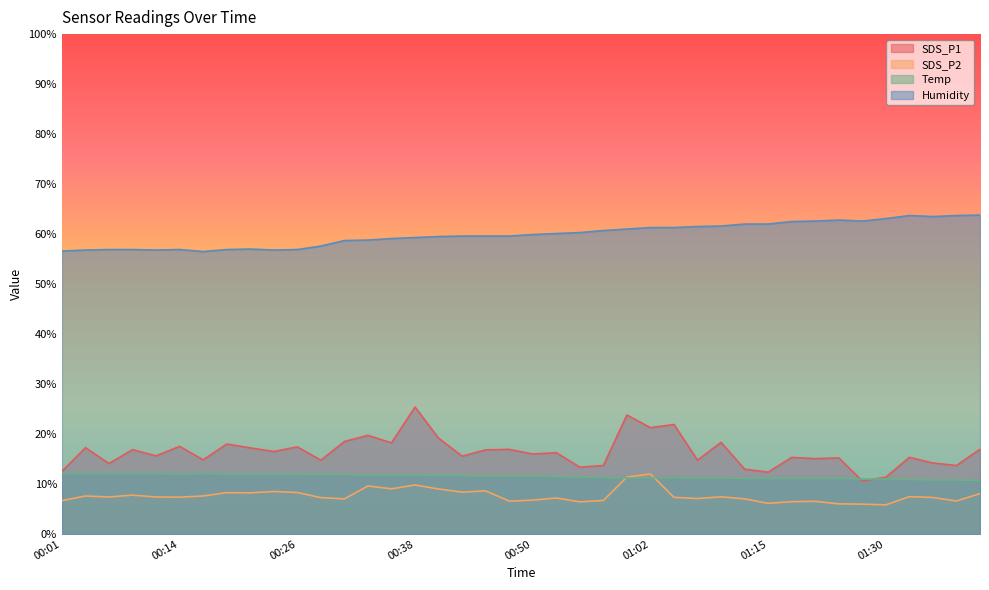

What is the total value across all series at 01:26?

90.2